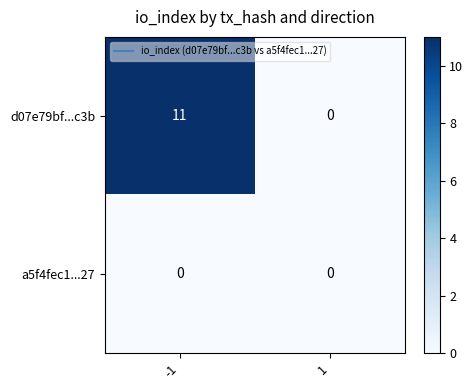

Between -1 and 1, which series saw the biggest shift?

d07e79bf...c3b